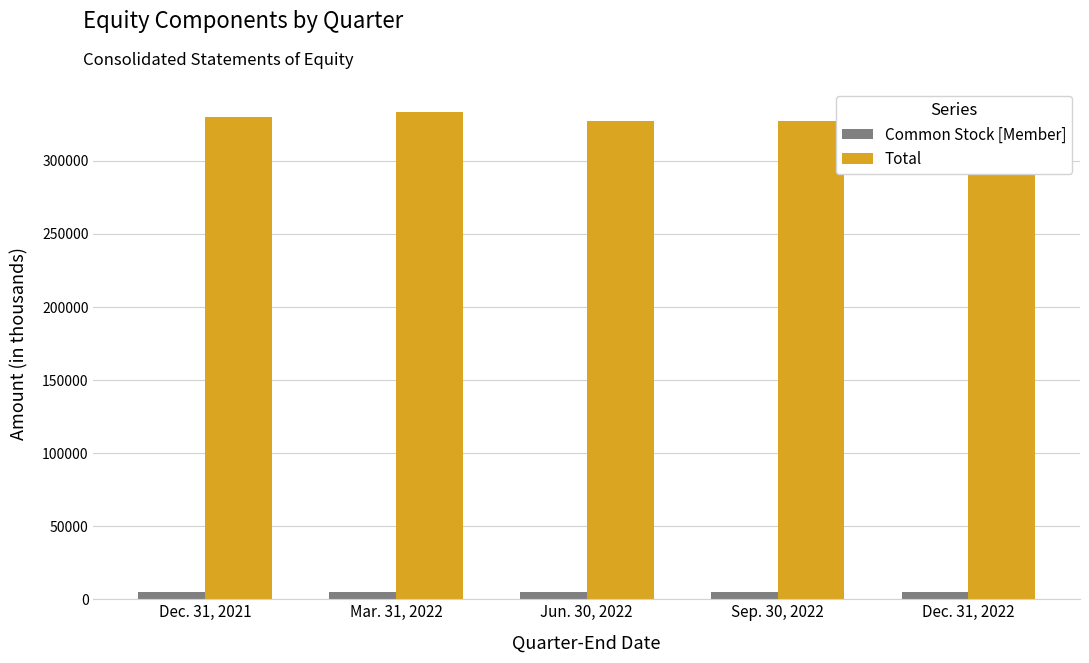

Is the value of Total at Mar. 31, 2022 greater than the value of Common Stock [Member] at Dec. 31, 2021?

Yes